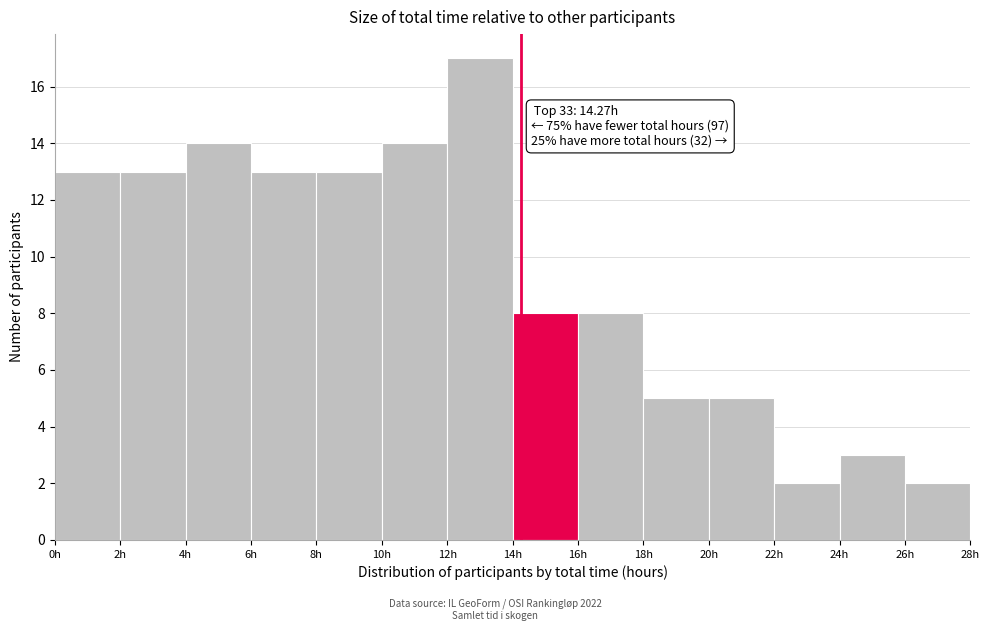

Which range on the x-axis has the tallest bar?

12 to 14